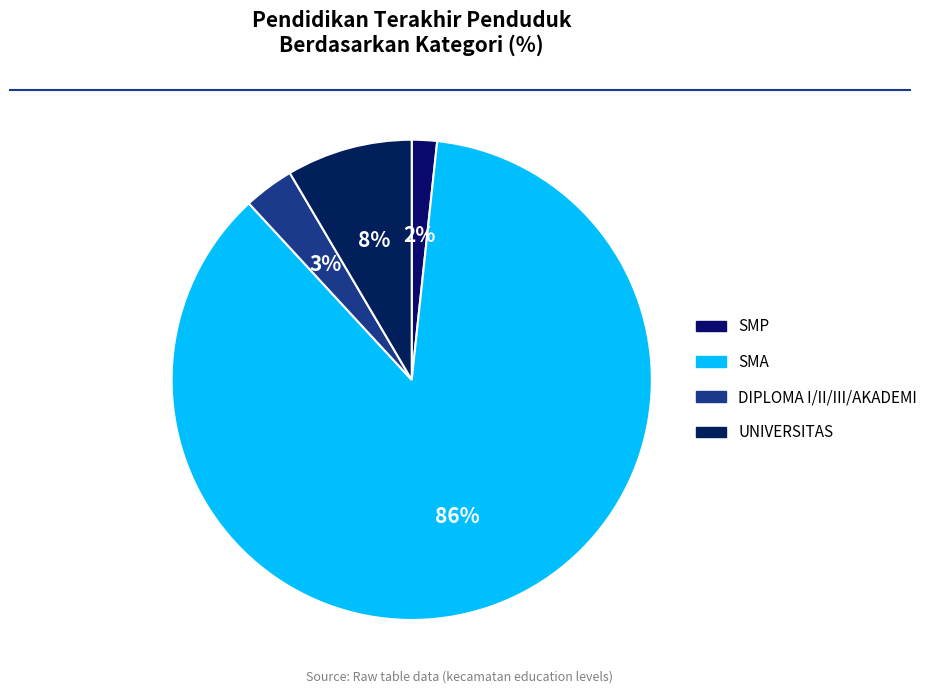

Count the number of slices in the pie.

4